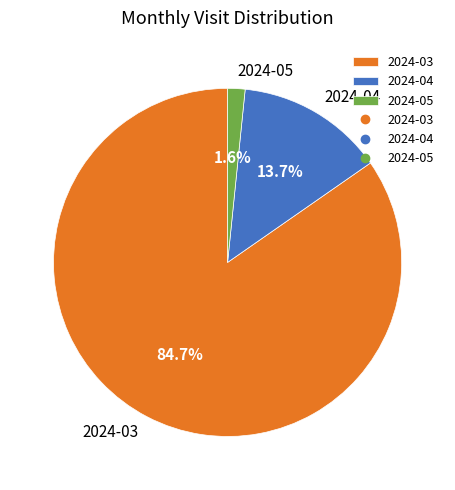

True or false: 2024-03 accounts for 97% of the total.

False